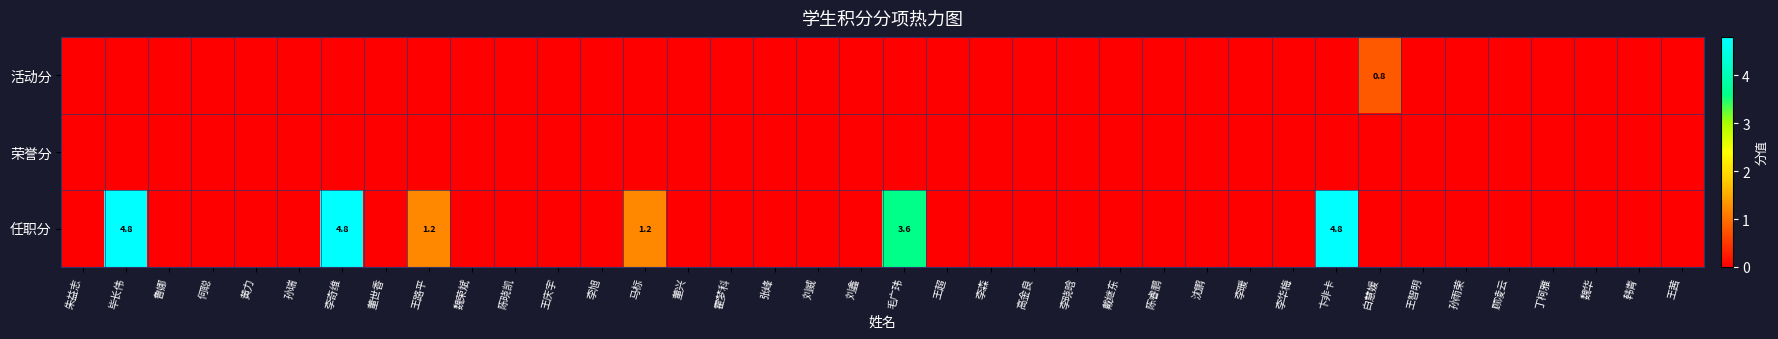

The 活动分 series shows -0.5 at 李华梅. True or false?

False